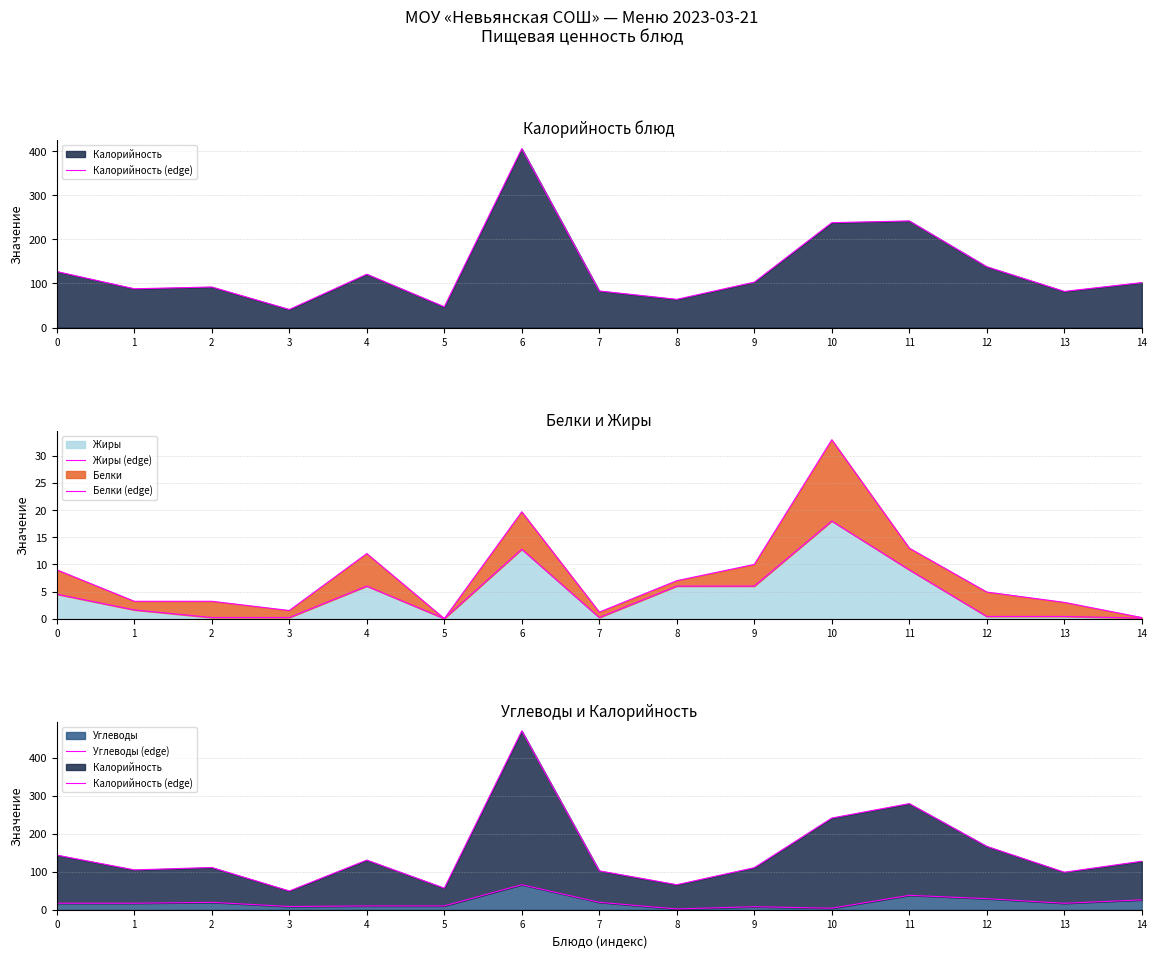

How many data points in Белки (edge) are above 4?

8